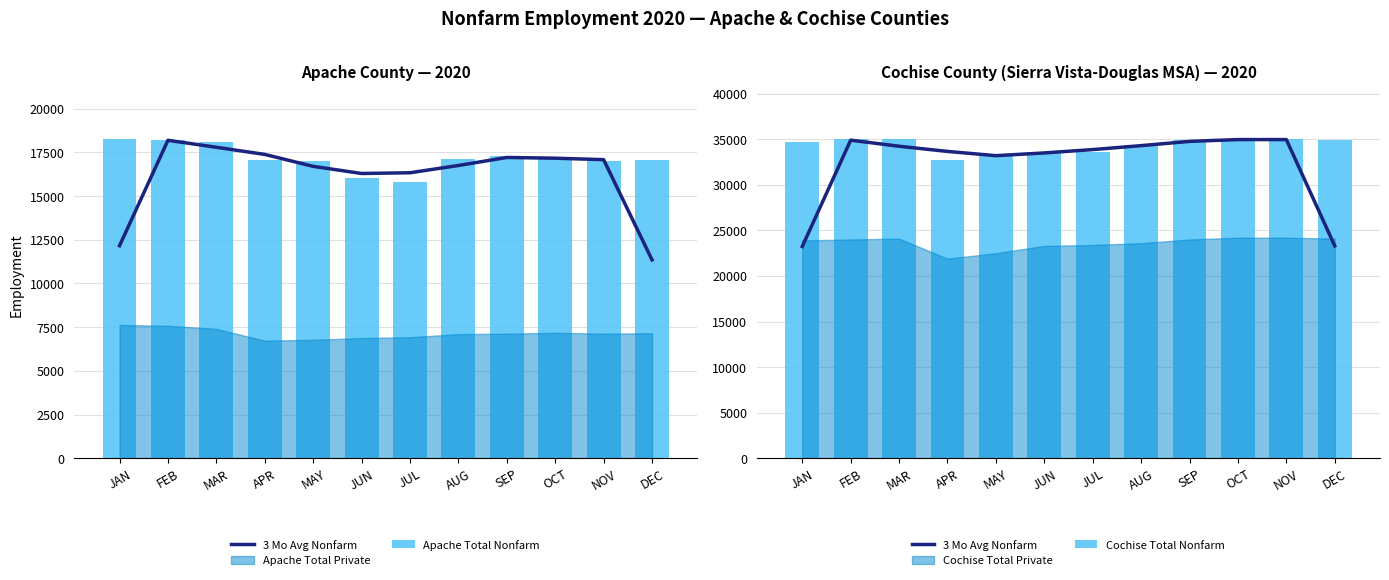

At which category does the chart reach its peak across all series?

FEB